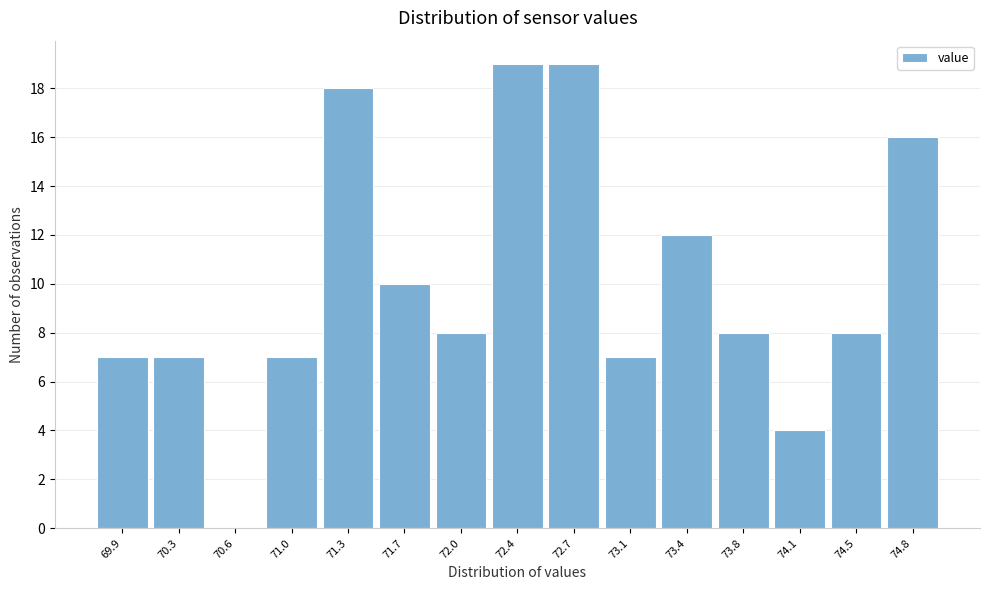

Reading left to right, what are all the values shown in this chart?

69.9=7	70.3=7	70.6=0	71.0=7	71.3=18	71.7=10	72.0=8	72.4=19	72.7=19	73.1=7	73.4=12	73.8=8	74.1=4	74.5=8	74.8=16